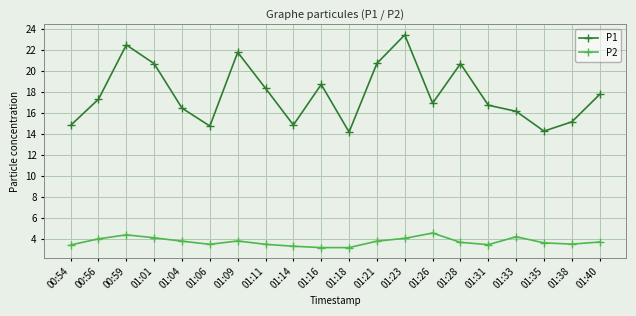

At which category is the sum across all series the highest?

01:23